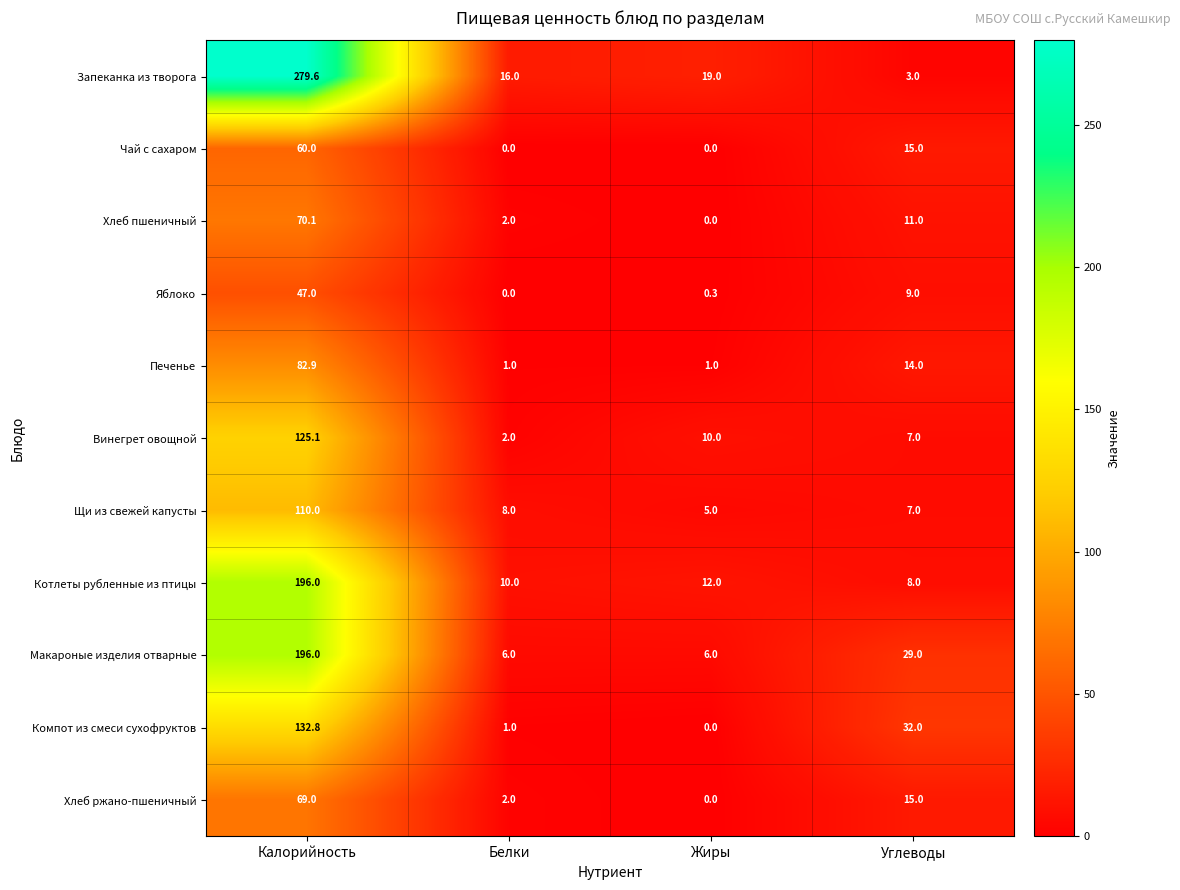

What is the difference between the second highest and minimum values in the Хлеб пшеничный series?

11.0